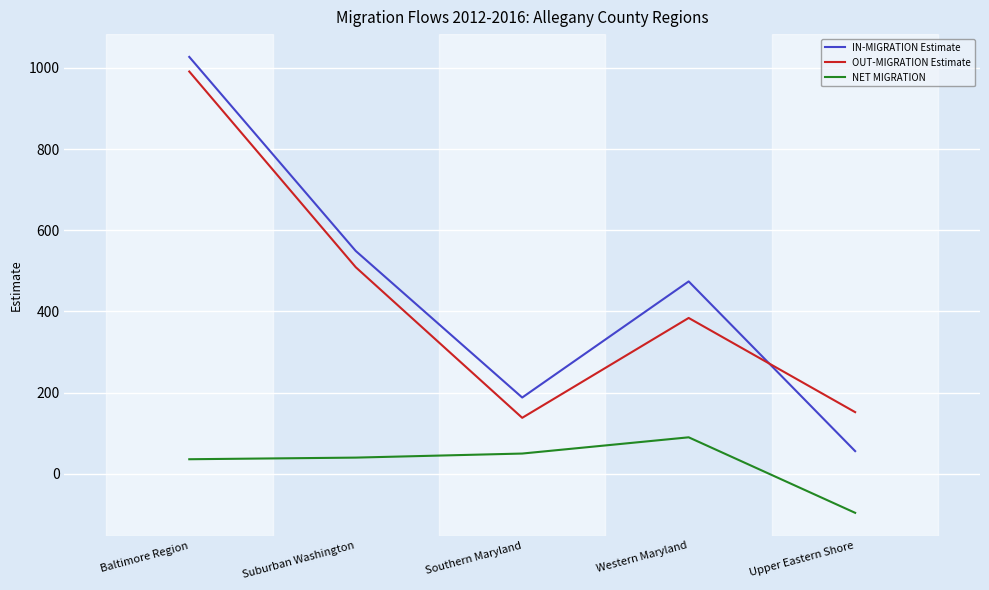

Where is OUT-MIGRATION Estimate nearest to the value 564?

Suburban Washington